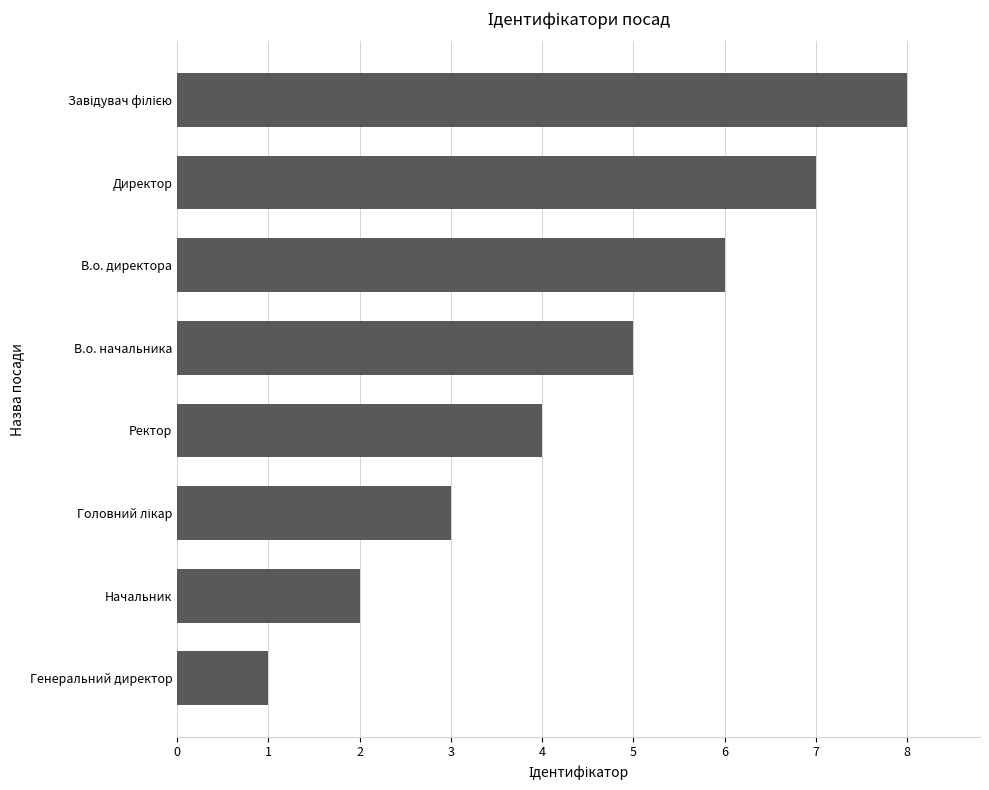

What is the difference between the maximum and minimum values?

7